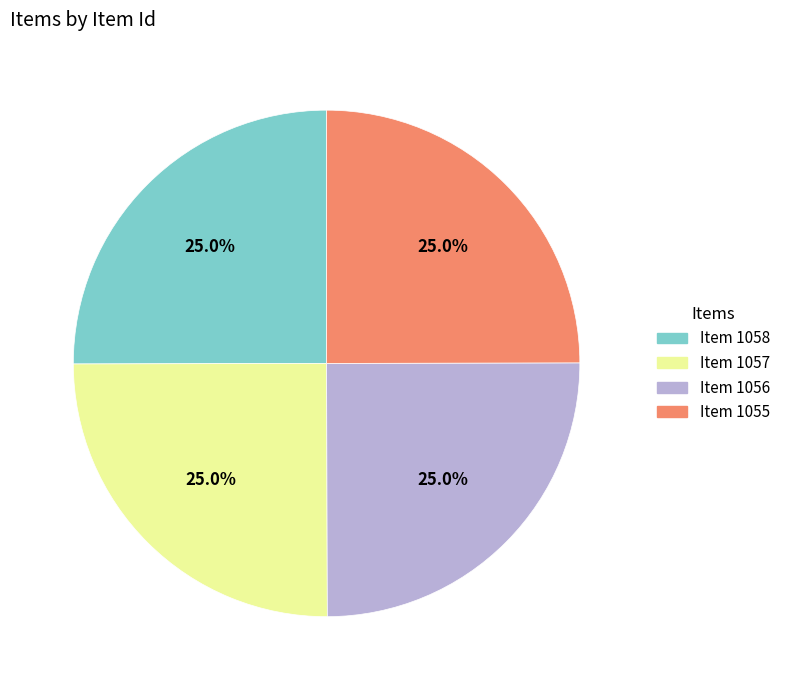

Count the number of slices in the pie.

4